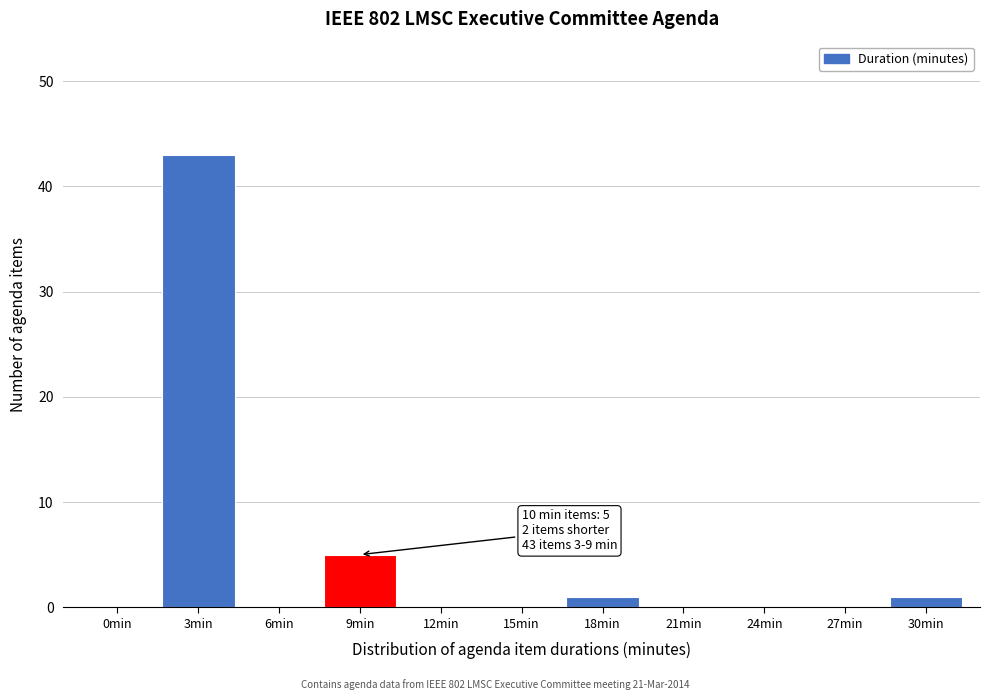

Reading right to left, what are all the values shown in this chart?

30min=1	27min=0	24min=0	21min=0	18min=1	15min=0	12min=0	9min=5	6min=0	3min=43	0min=0